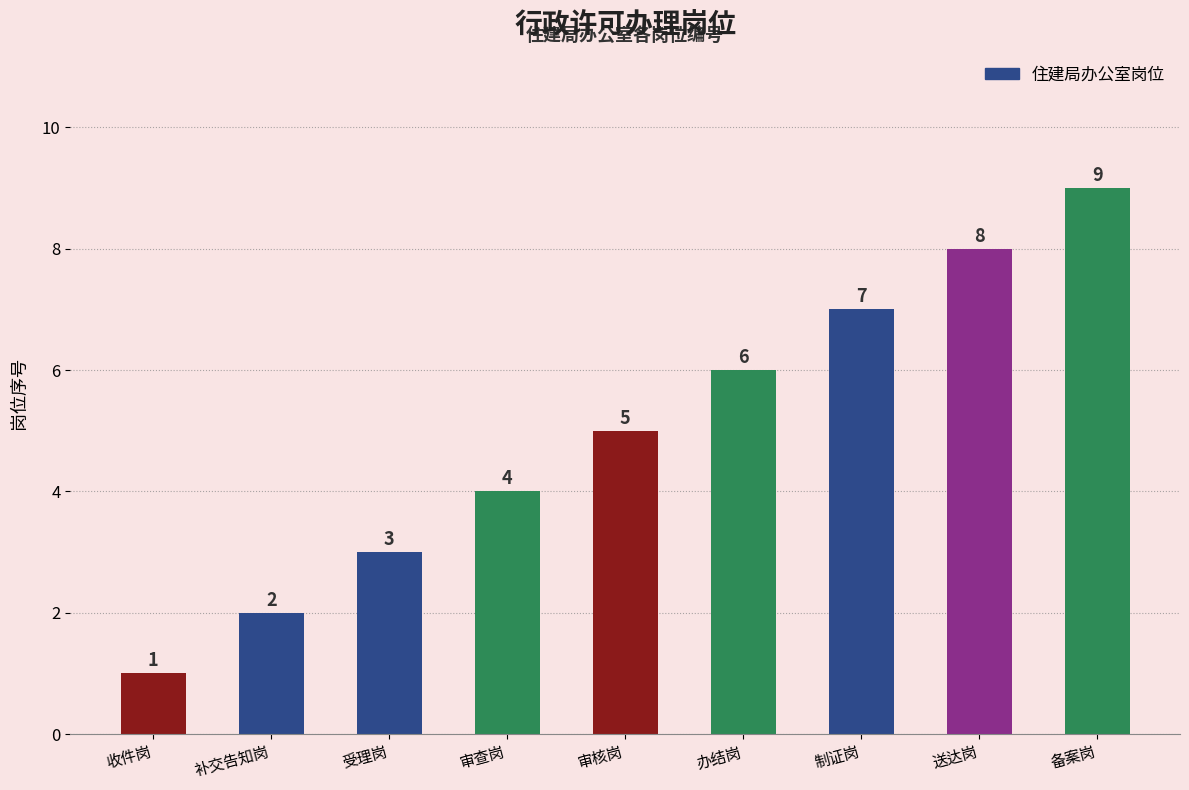

Are the bars horizontal?

No